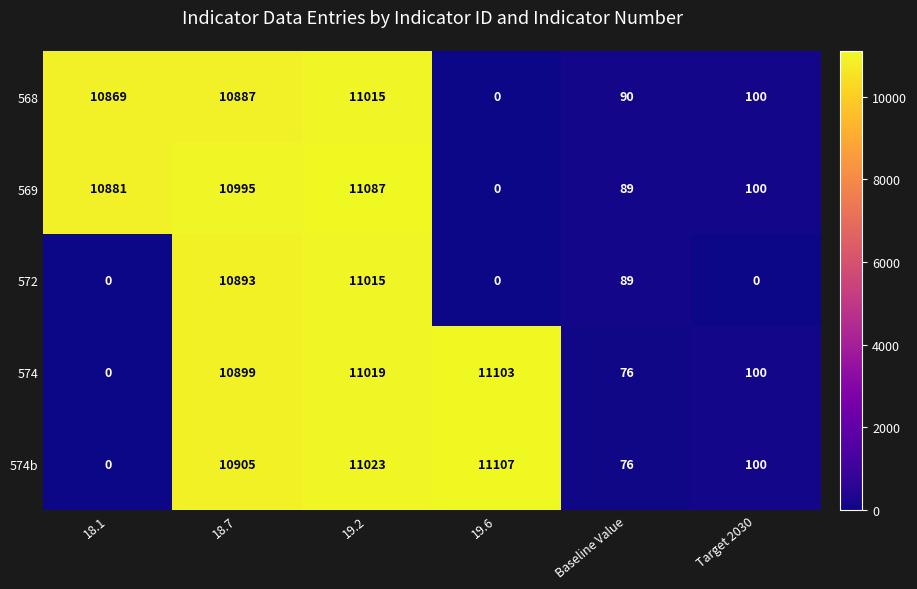

How many values in the 574b series are below 10905?

3